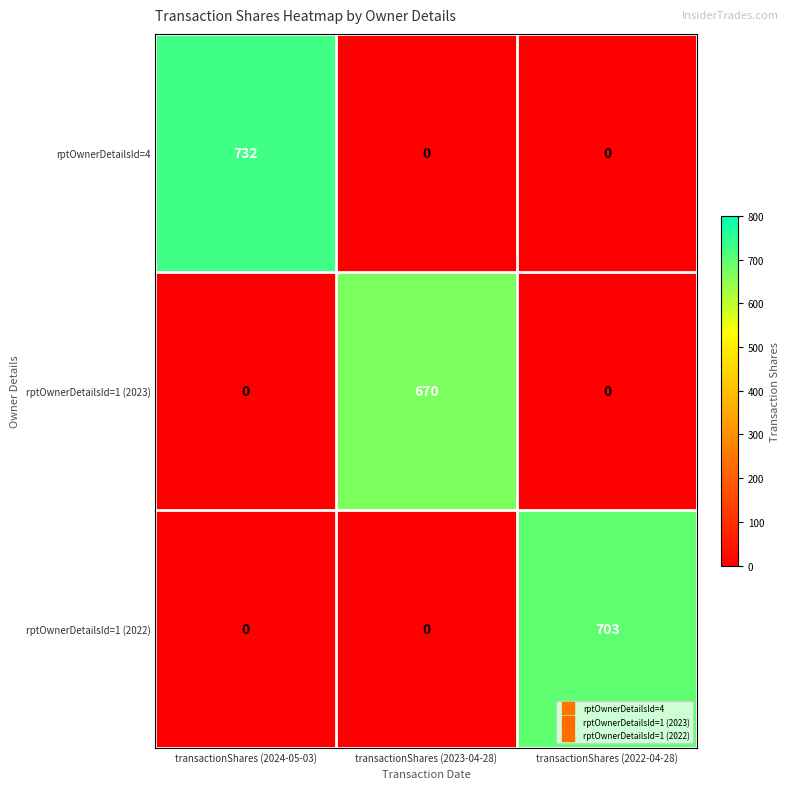

How many rptOwnerDetailsId=1 (2023) values are between 0 and 670?

3